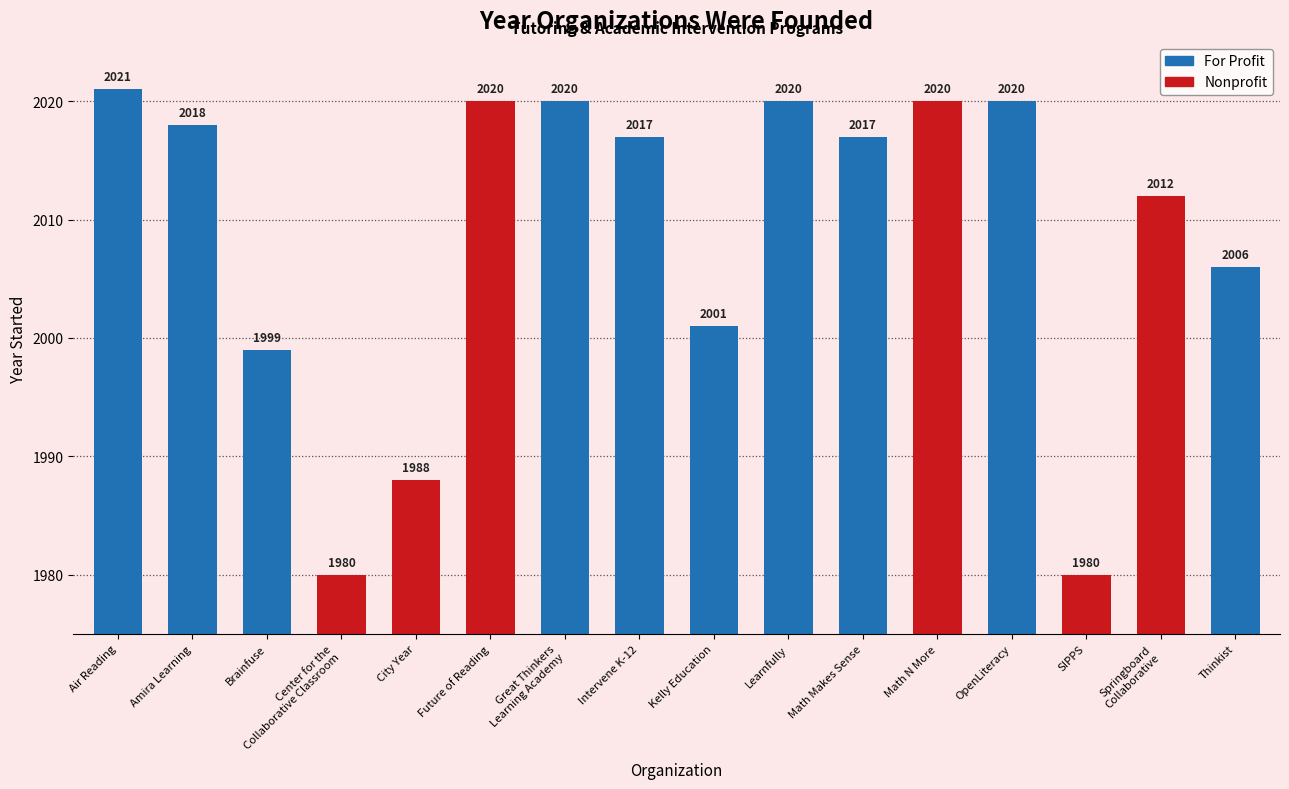

True or false: the data shows 1980 at SIPPS.

True